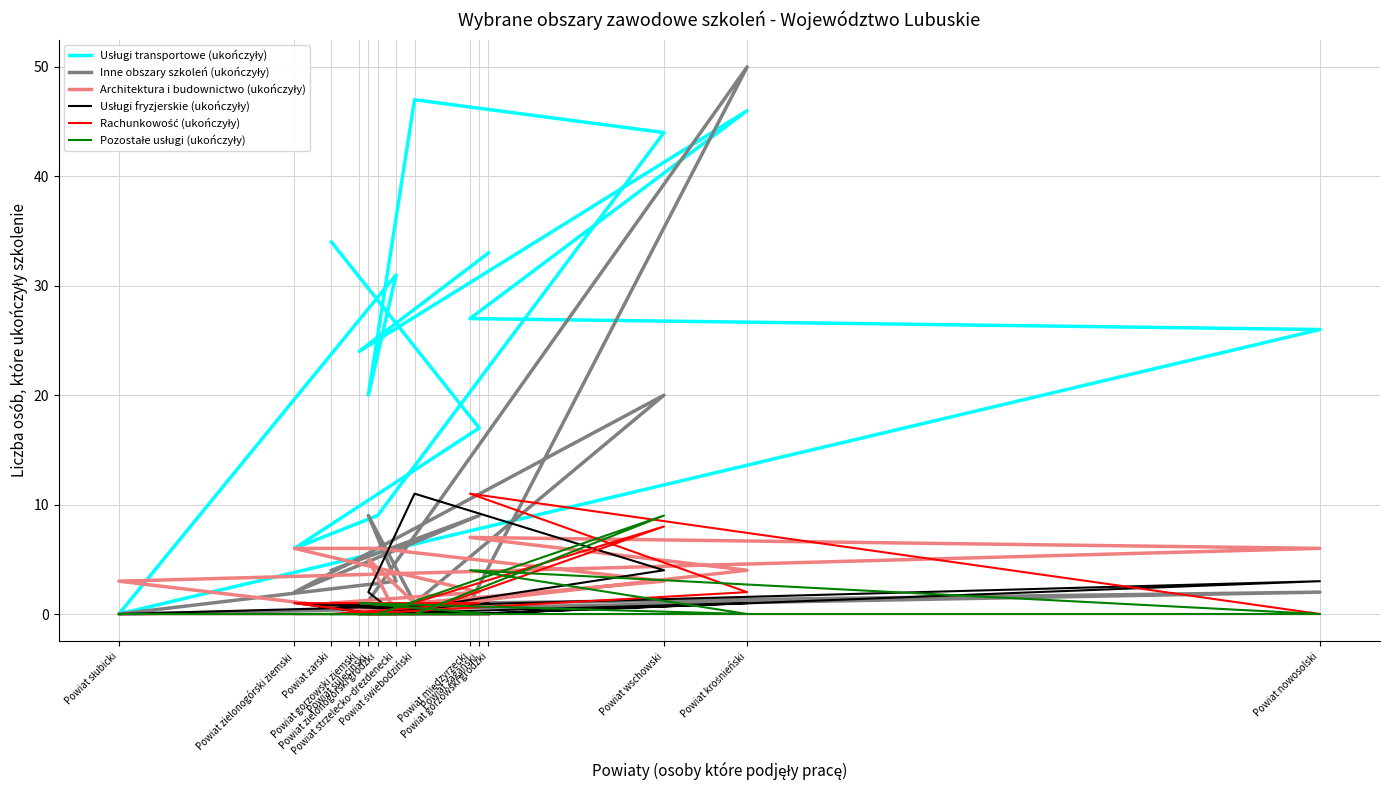

Count the number of categories in the chart.

14